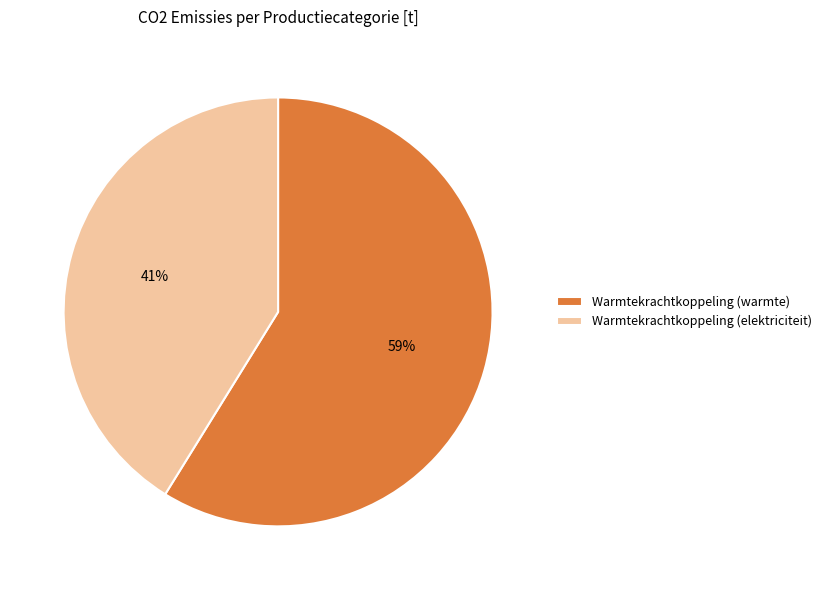

True or false: Warmtekrachtkoppeling (warmte) accounts for 59% of the total.

True